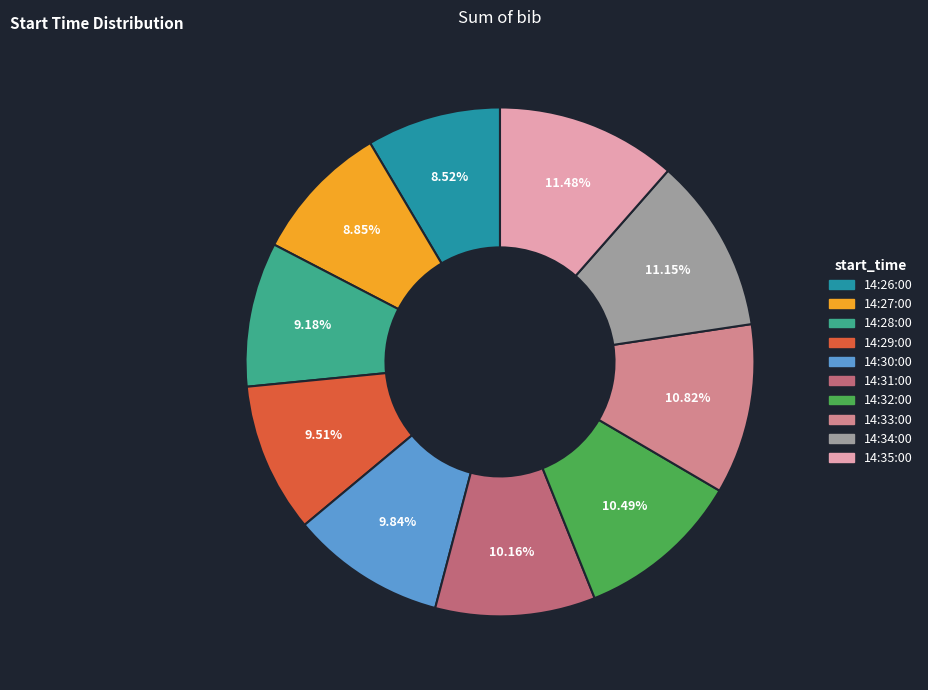

Combined, do 14:32:00 and 14:27:00 account for over 50%?

No